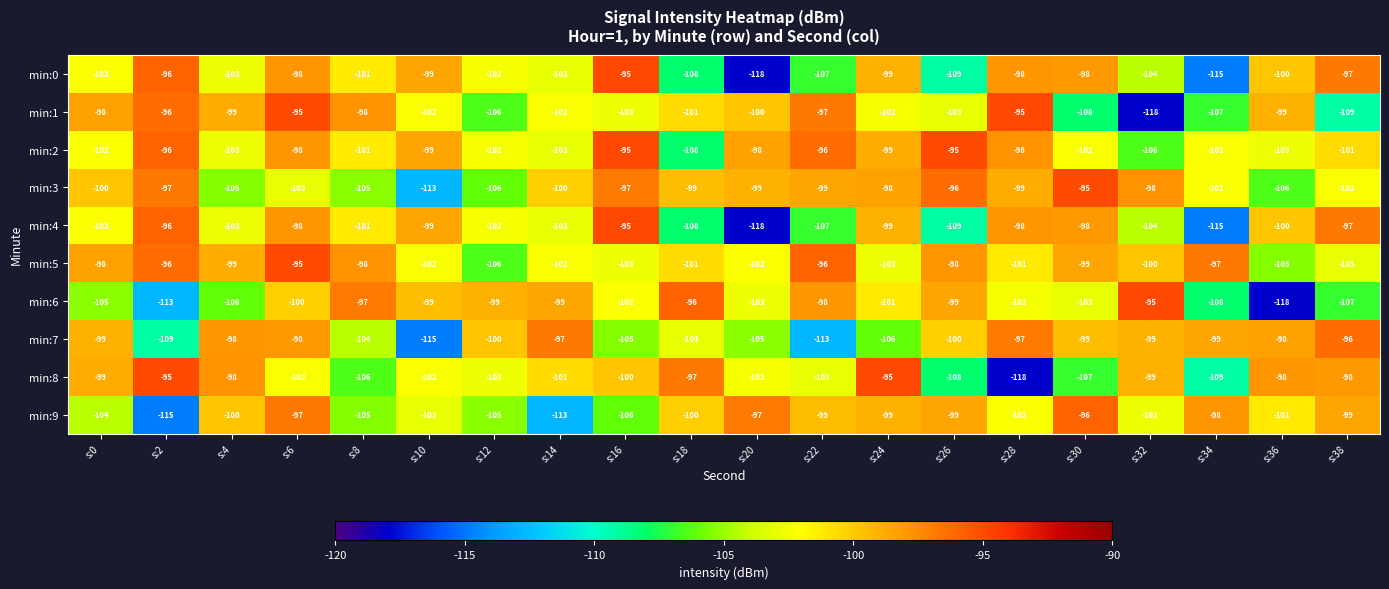

The value of min:7 at s:12 is -100. True or false?

True